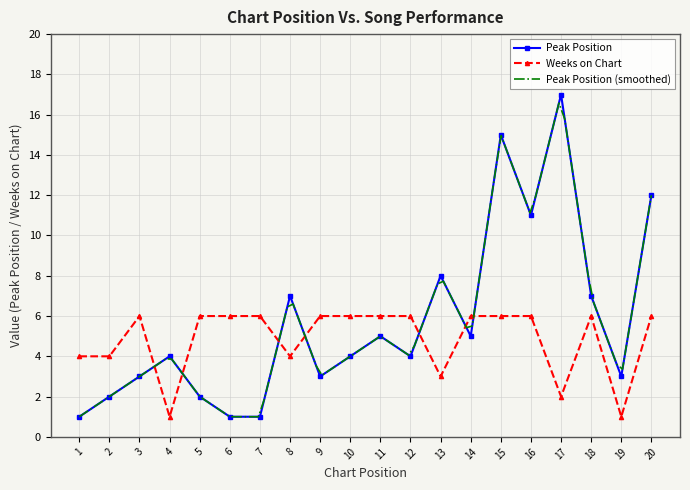

Reading right to left, transcribe all the data shown in this chart.

Peak Position: 12	3	7	17	11	15	5	8	4	5	4	3	7	1	1	2	4	3	2	1
Weeks on Chart: 6	1	6	2	6	6	6	3	6	6	6	6	4	6	6	6	1	6	4	4